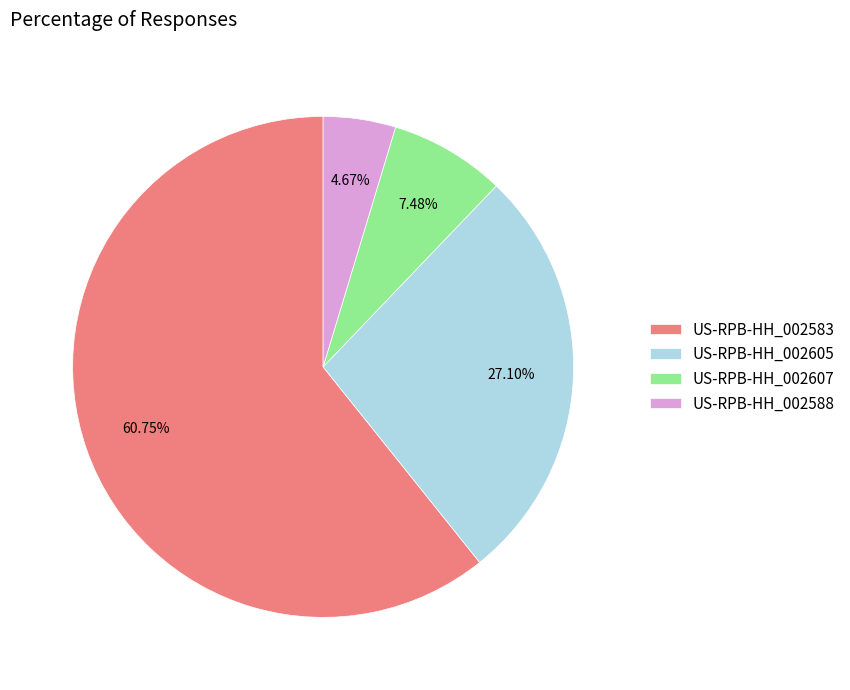

What percentage is NOT represented by US-RPB-HH_002605?

72.9%